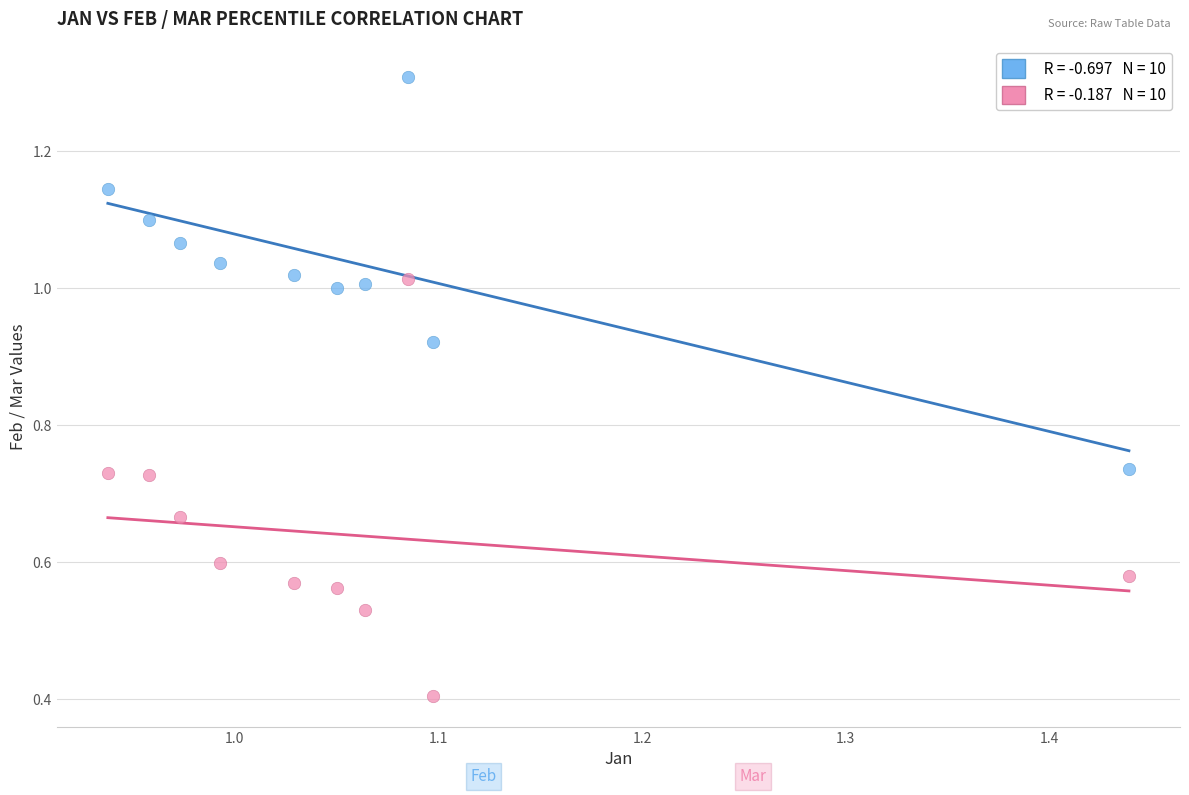

Across all series, what Y value is closest to 0?

0.4